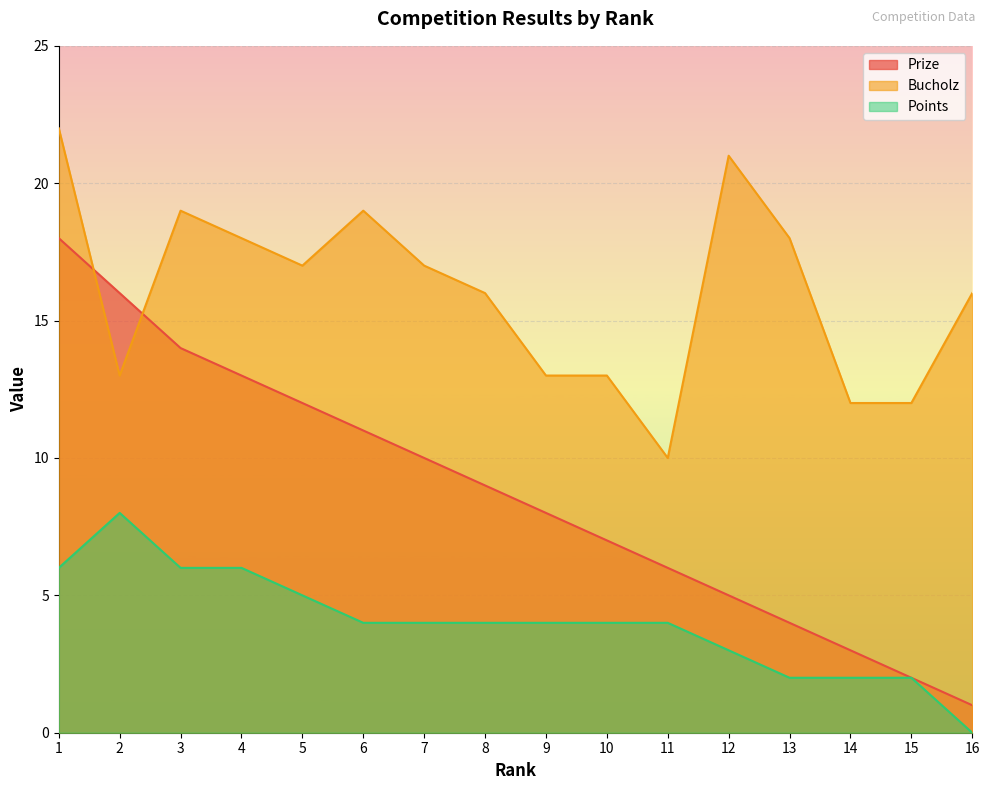

What is the value of the Bucholz point at the 4th from the left?

18